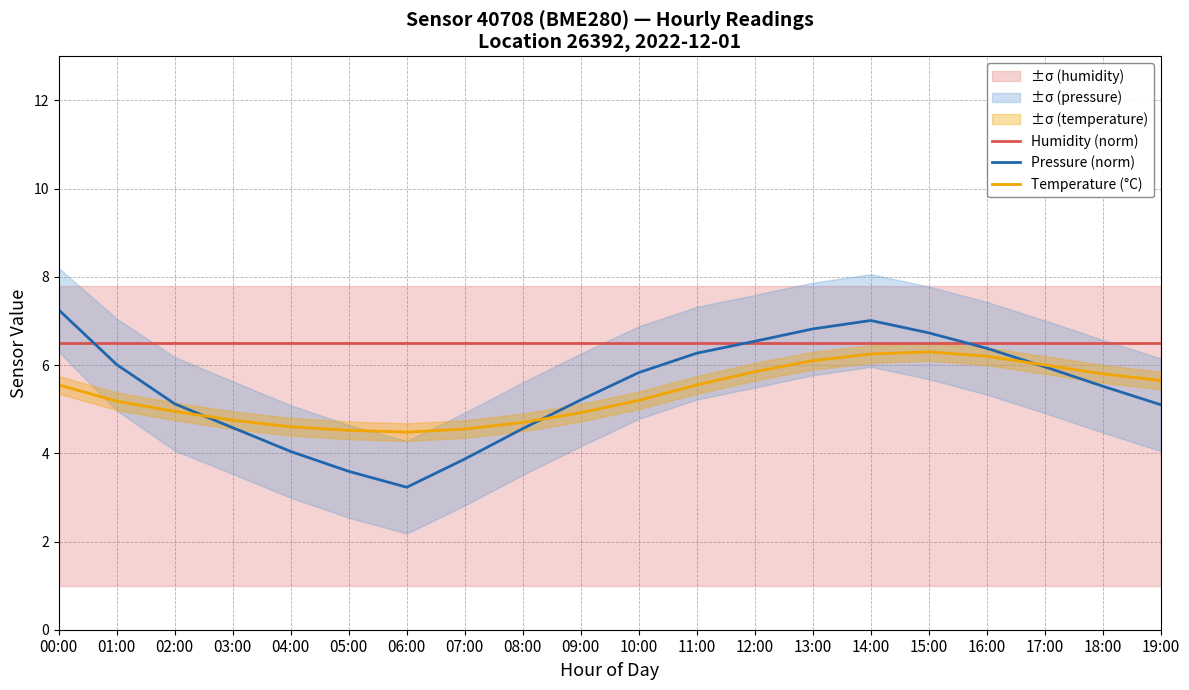

What is the sum of the Temperature (°C) values at 03:00 and 06:00?

9.2